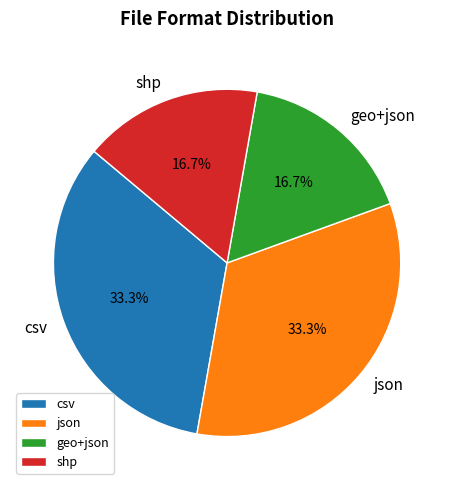

What percentage is NOT represented by shp?

83.3%